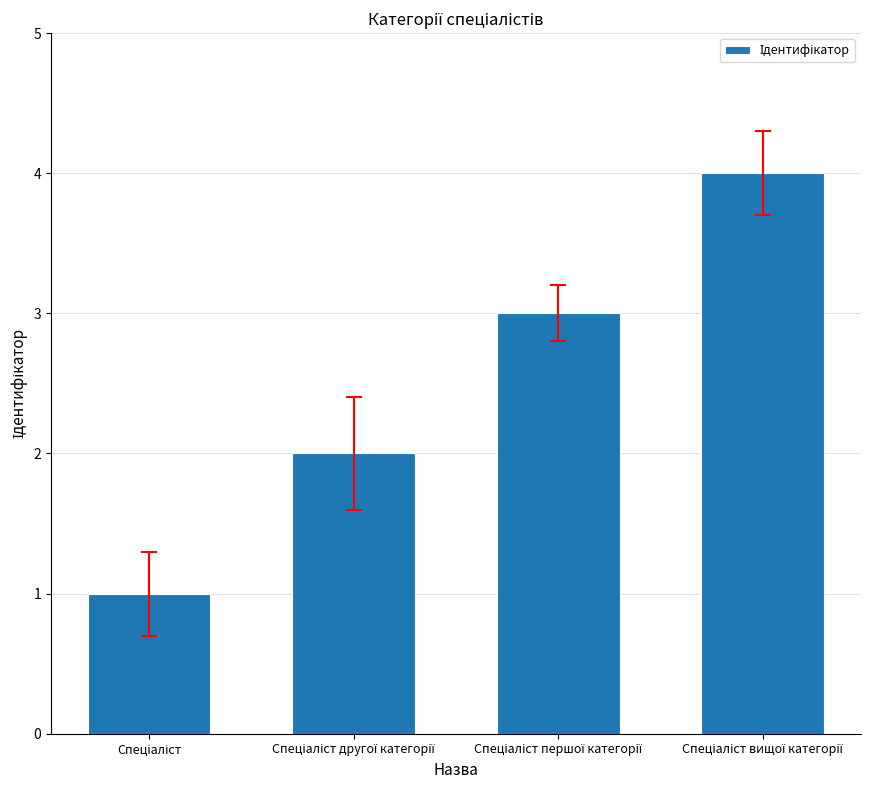

What is the sum of all values?

10